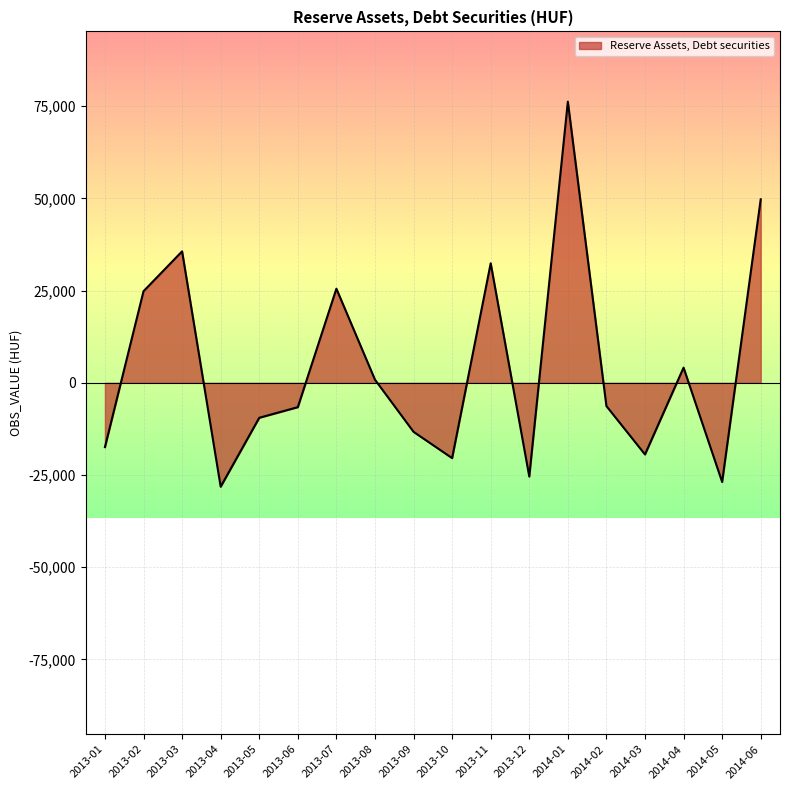

What position from the left is 2013-02?

2